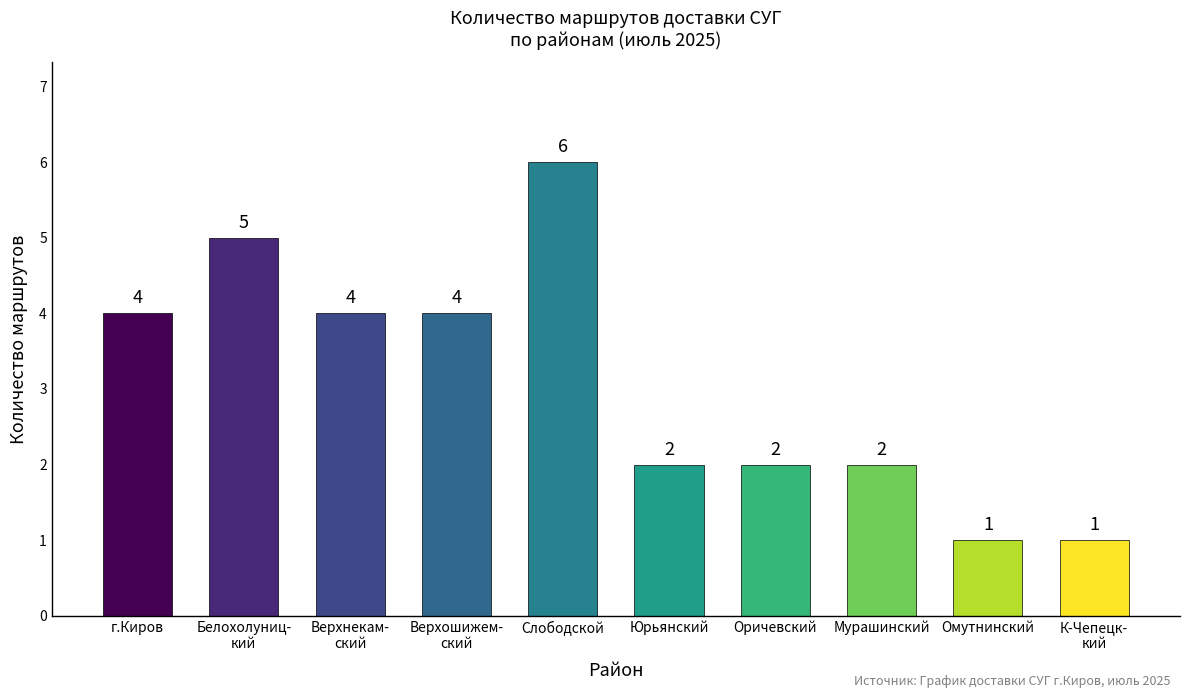

What is the label of the 9th bar from the left?

Омутнинский